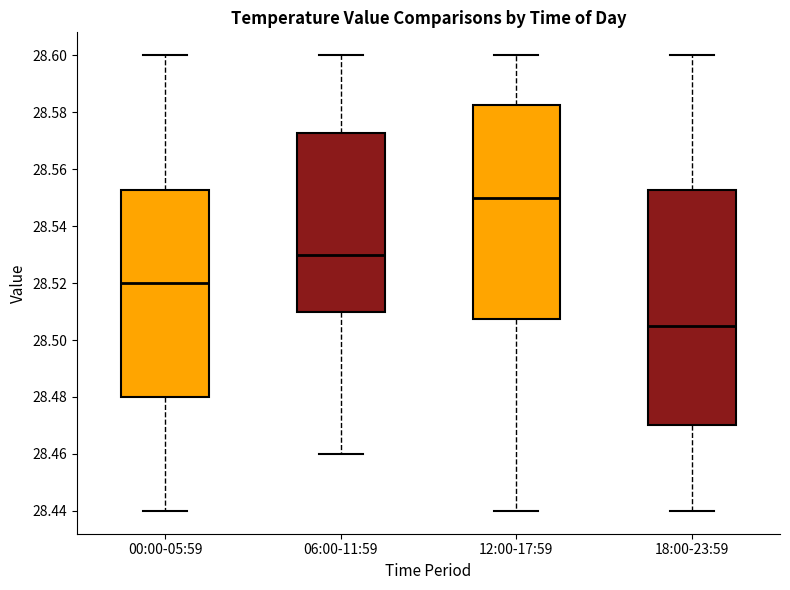

Which box has the lowest median line?

18:00-23:59